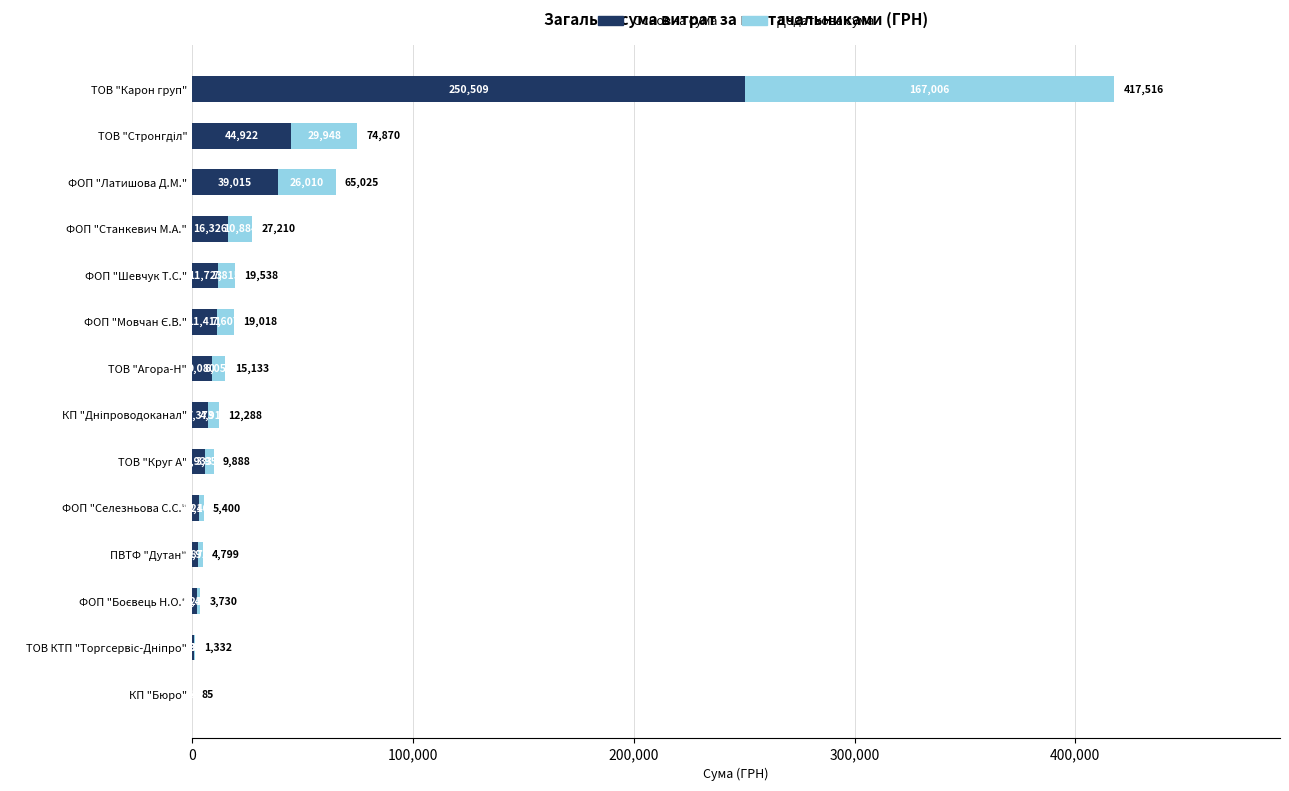

What is the highest value of the Основна сума series?

250509.4